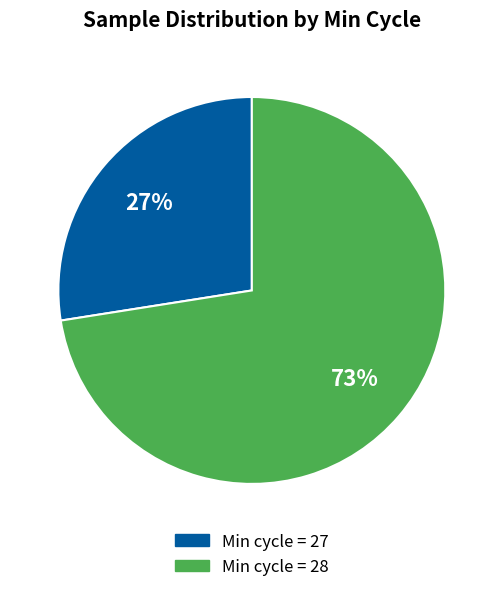

To the nearest percent, what is the average slice percentage?

50%